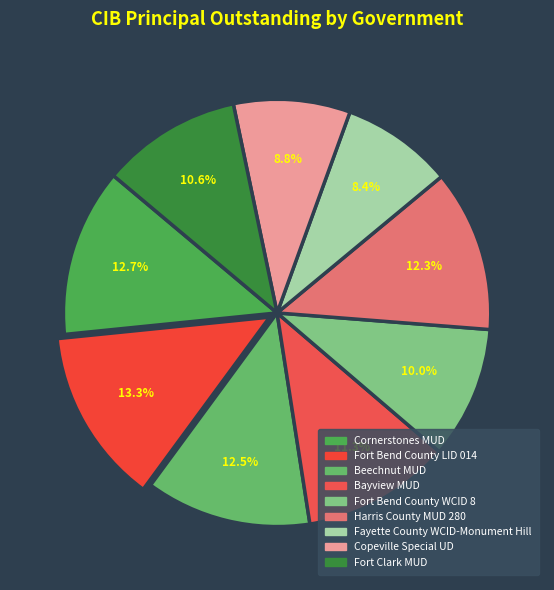

What is the change in value from Cornerstones MUD to Harris County MUD 280?

-65000